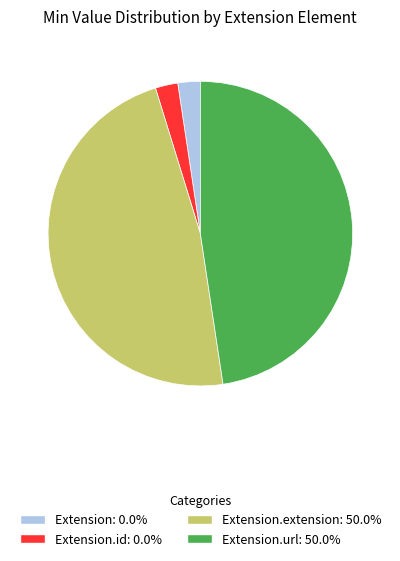

Does any single category account for the majority?

No